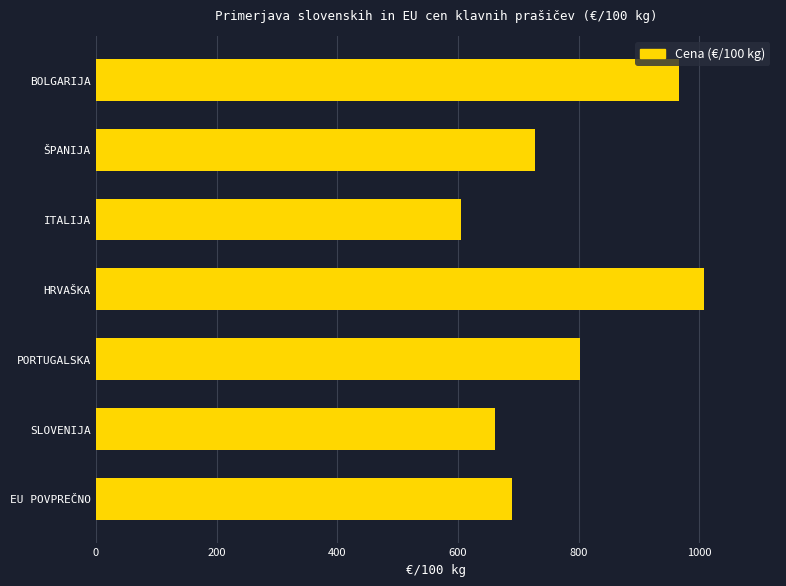

At which label is the value closest to 806?

PORTUGALSKA